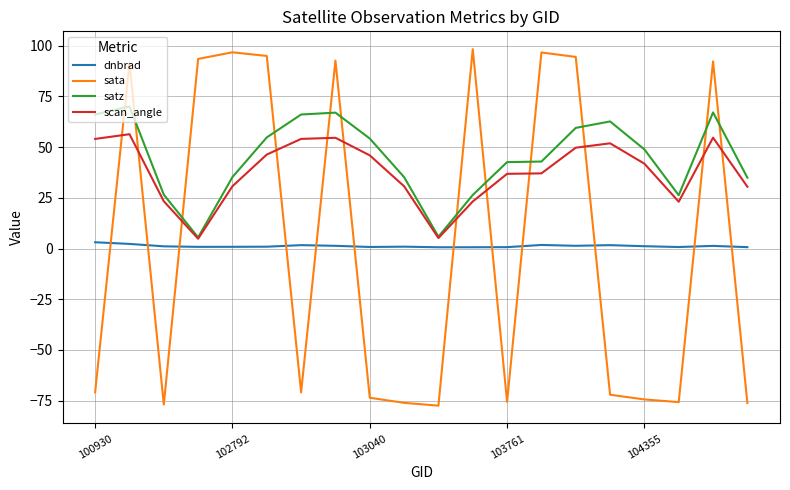

What is the minimum value shown in the chart?

-77.4